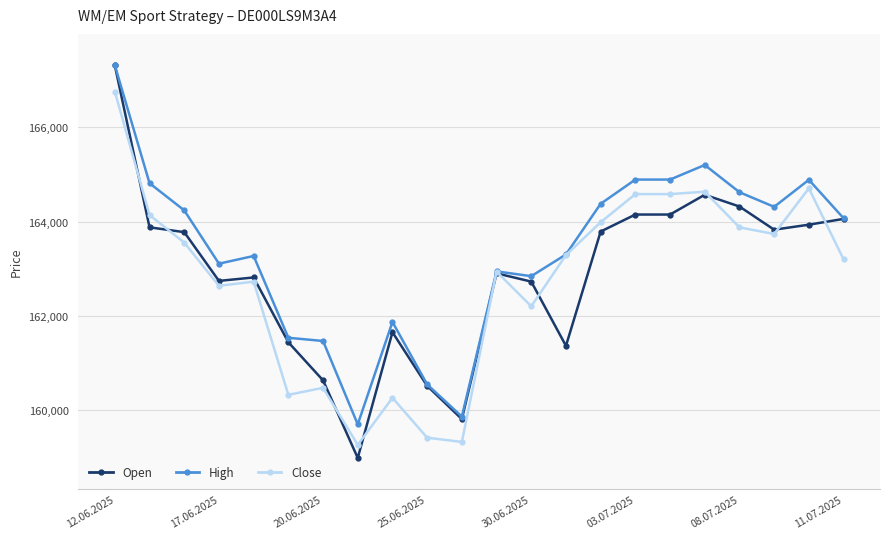

What is the minimum value for Open?

158991